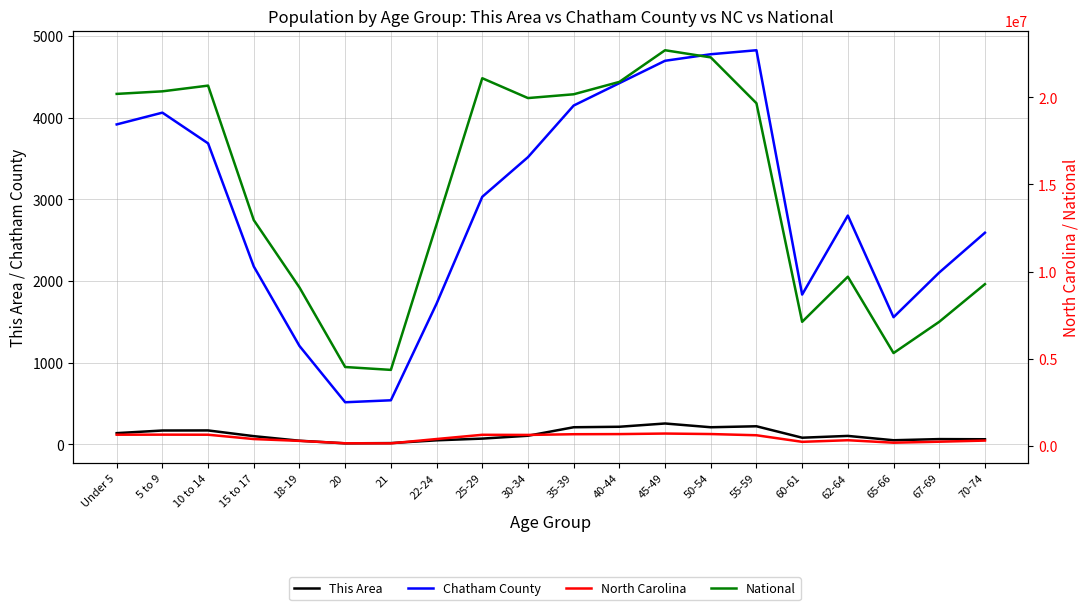

The value of National at 50-54 is 38714392. True or false?

False